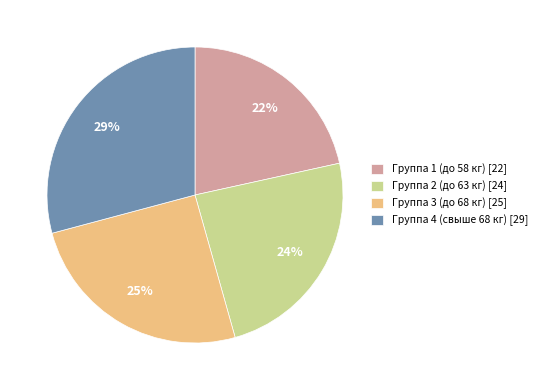

Is there any slice that represents more than half of the pie?

No